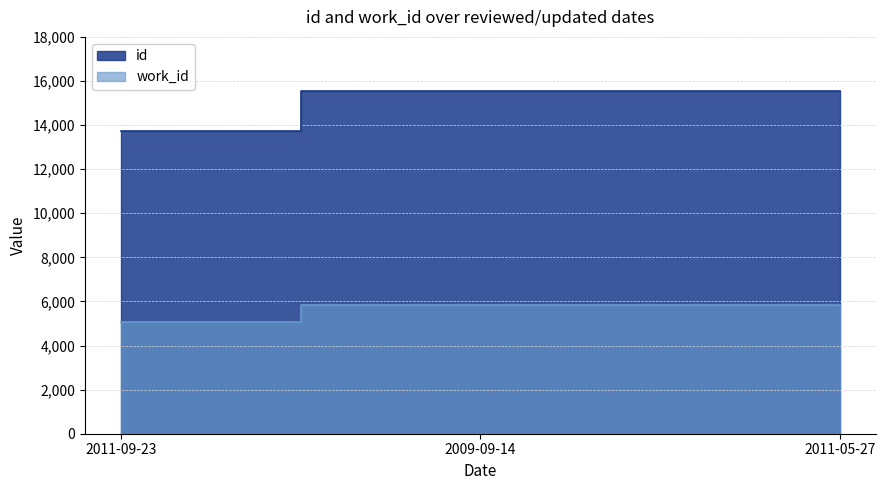

What is the label of the 2nd point from the left?

2009-09-14